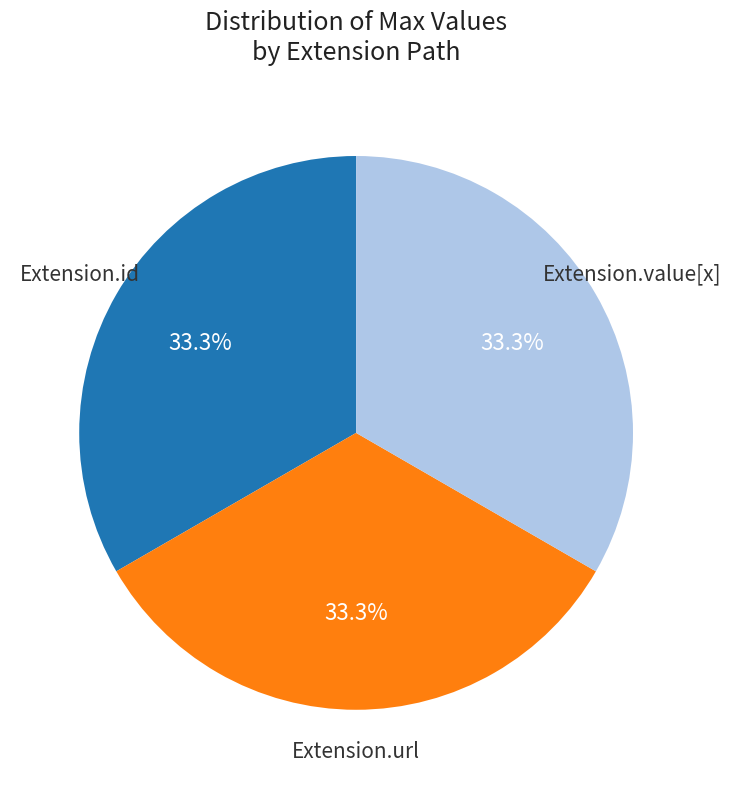

To the nearest percent, what is the average slice percentage?

33%